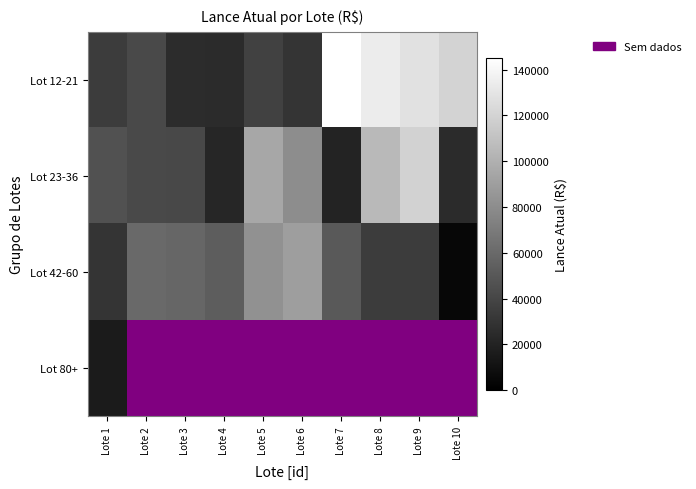

What is the sum of the Lot 42-60 values at Lote 1 and Lote 6?

120500.0